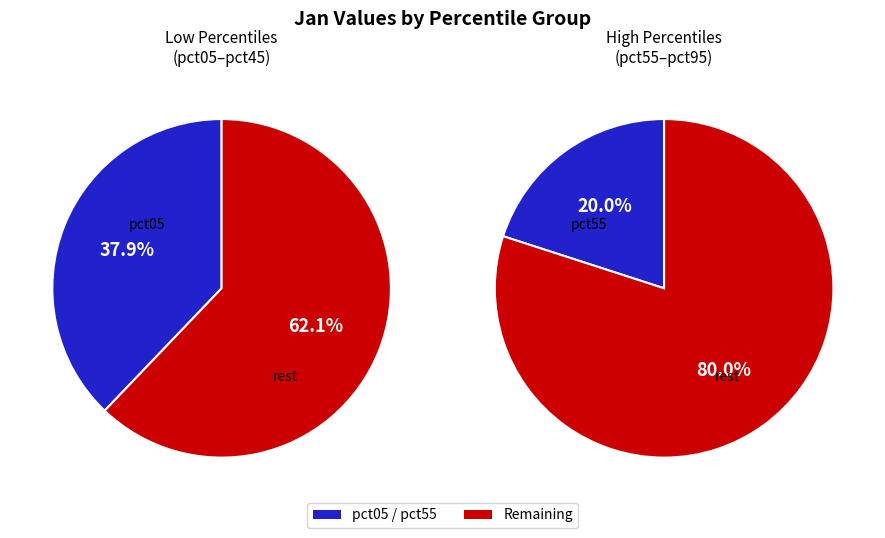

True or false: pct75 accounts for 16% of the total.

False